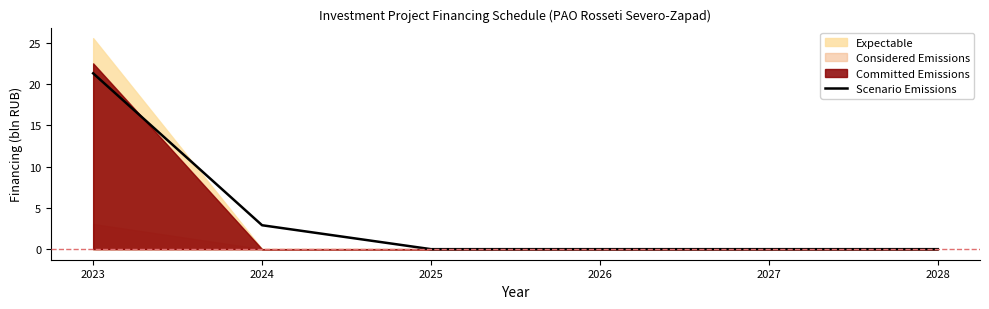

True or false: the data has more than 2 interior local peaks.

False